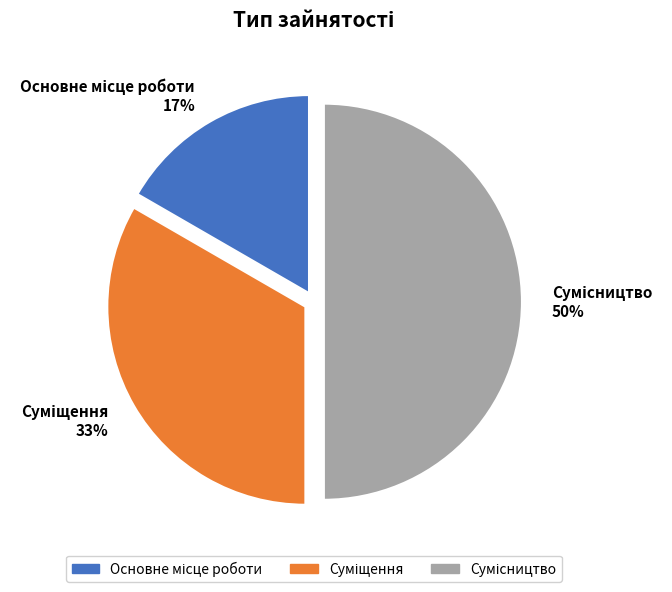

To the nearest percent, what is the average slice percentage?

33%